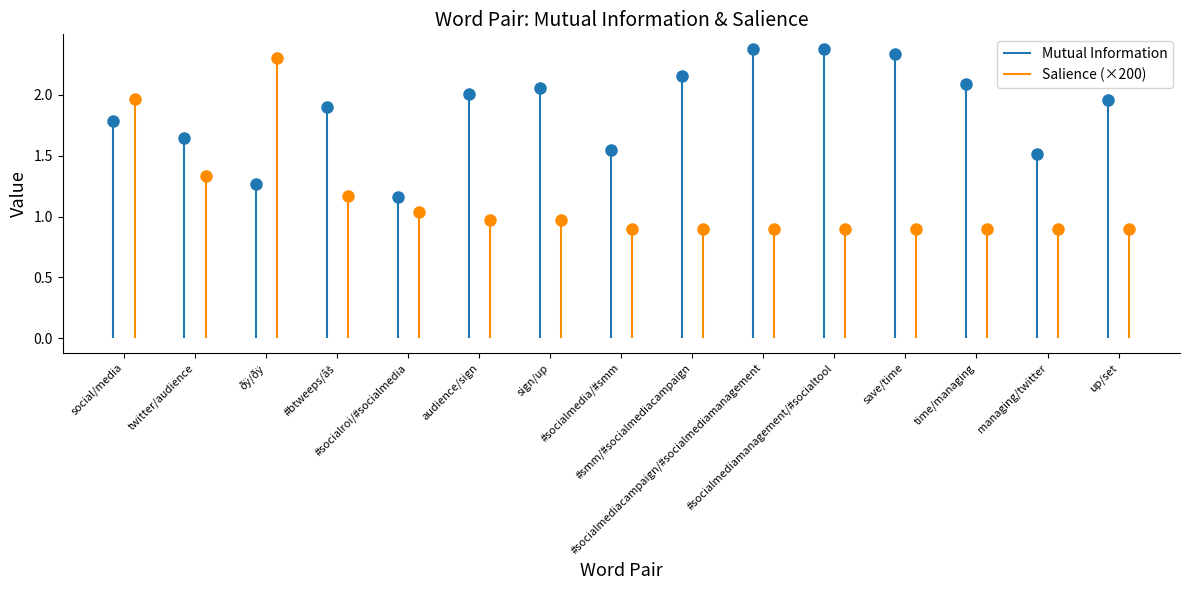

Which category has the lowest value across all series?

#socialmedia/#smm